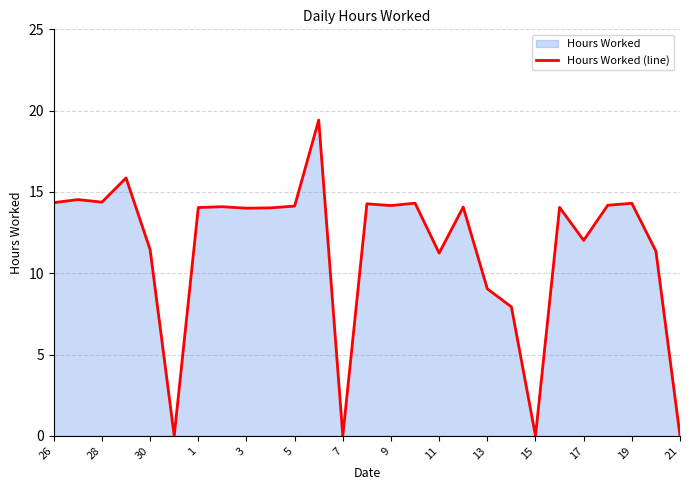

What is the value of the 11th point from the left?

14.1